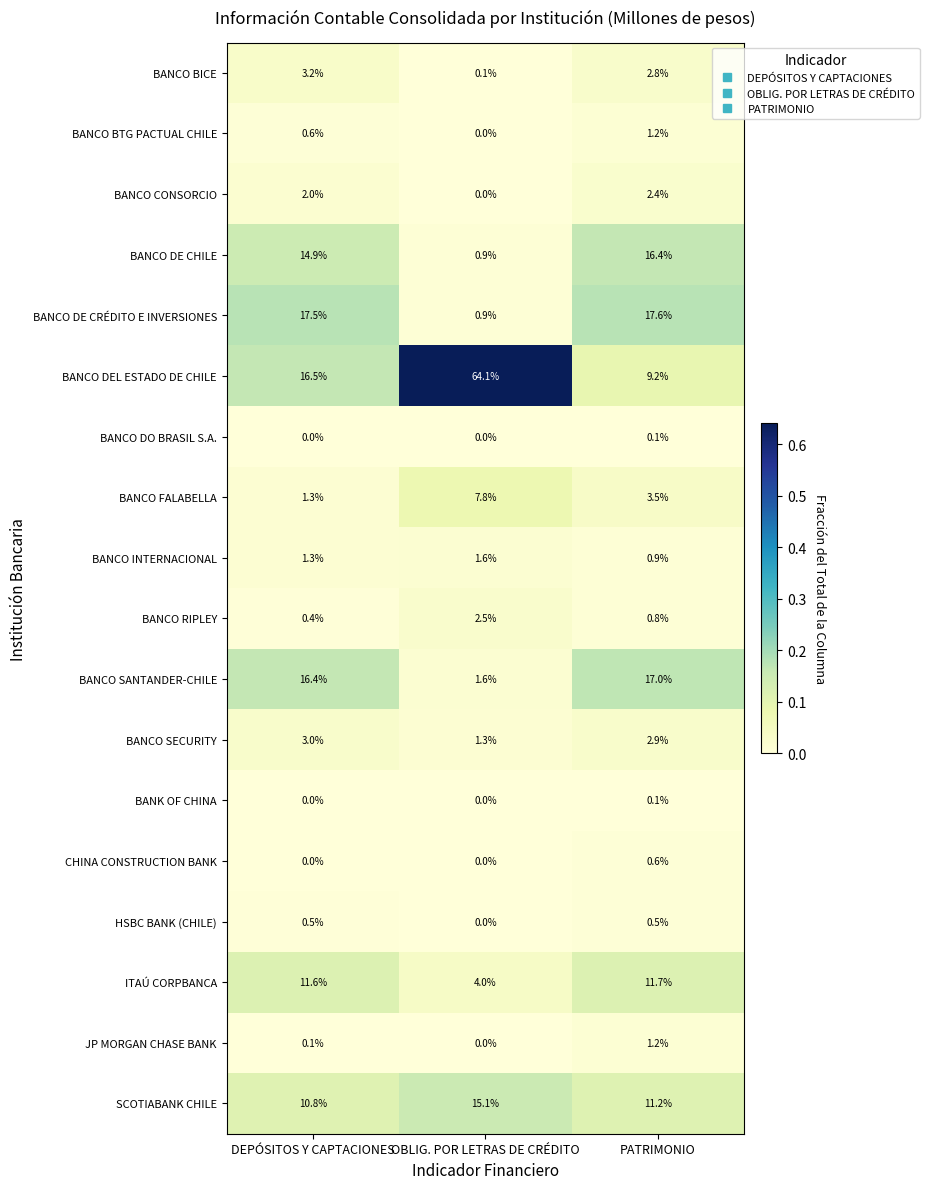

Which series changed the most between OBLIG. POR LETRAS DE CRÉDITO and PATRIMONIO?

BANCO DEL ESTADO DE CHILE